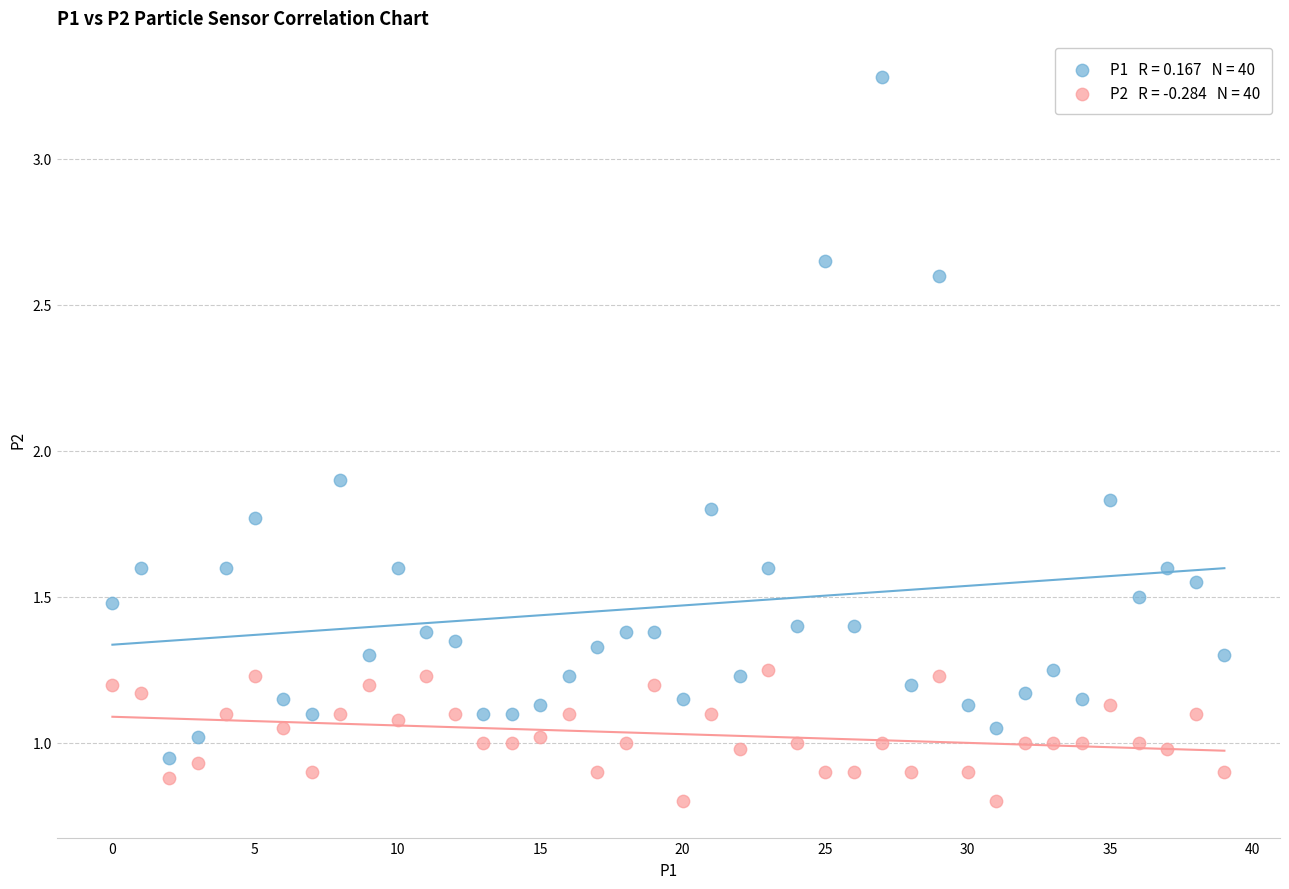

Across all data points, what is the range of Y values (max minus min)?

2.5